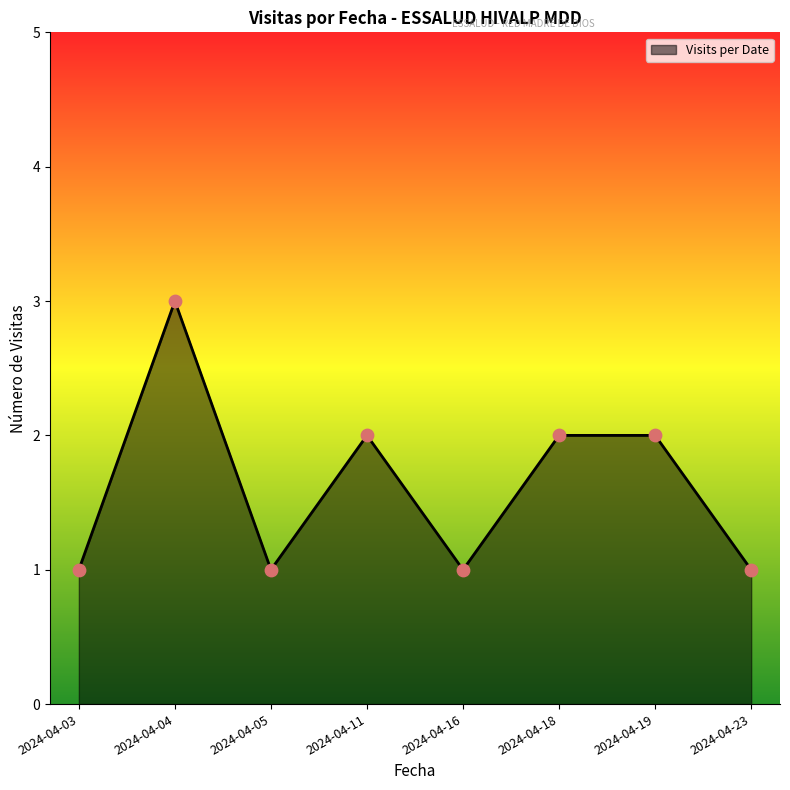

Between 2024-04-18 and 2024-04-23, which is larger?

2024-04-18